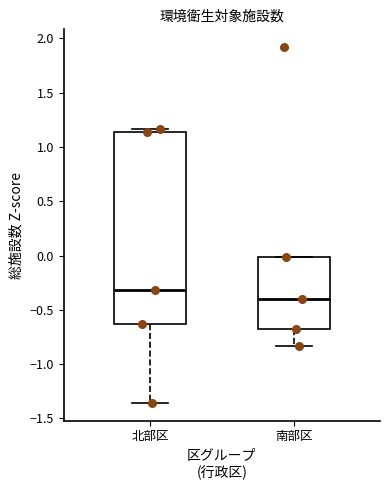

Which box's median line is the lowest?

南部区